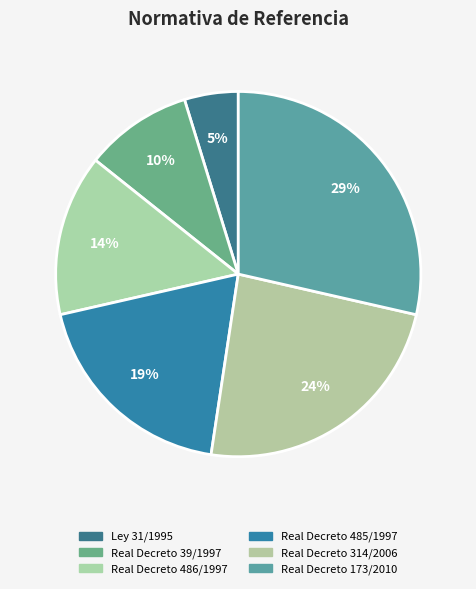

How many slices are in this pie chart?

6